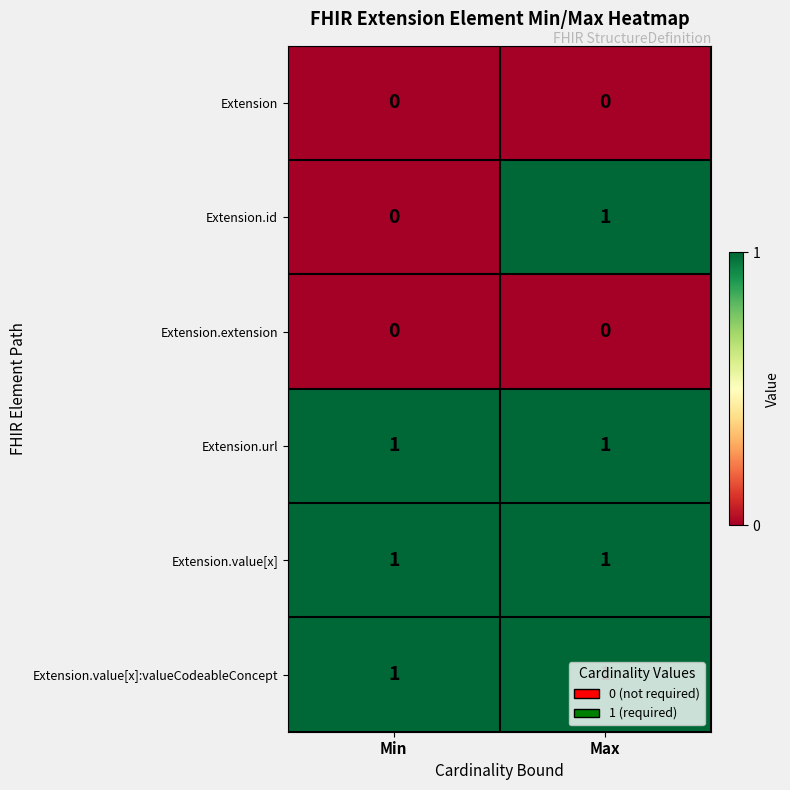

At which label is Extension.id closest to 0?

Min